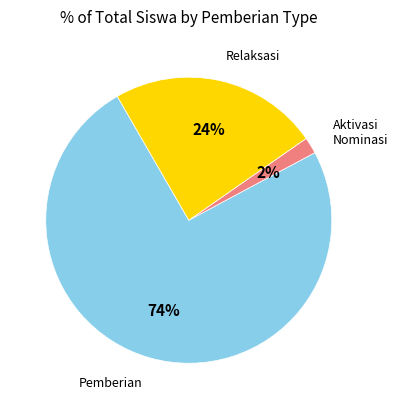

To the nearest percent, what is the average slice percentage?

33%